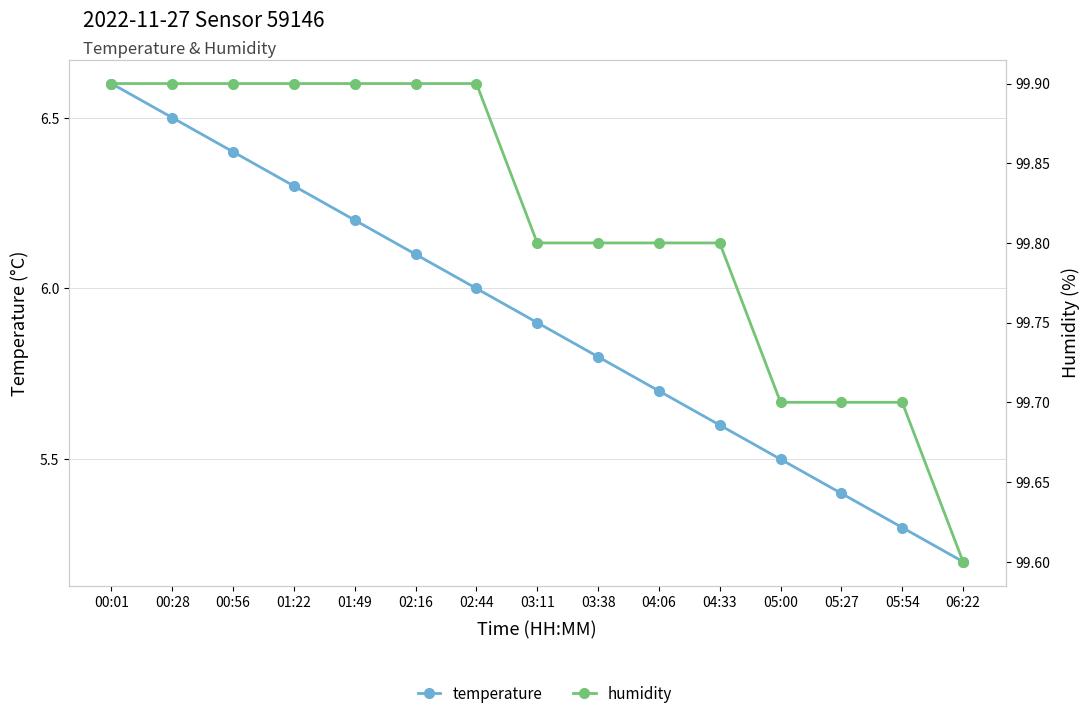

True or false: temperature and humidity intersect in this chart.

False